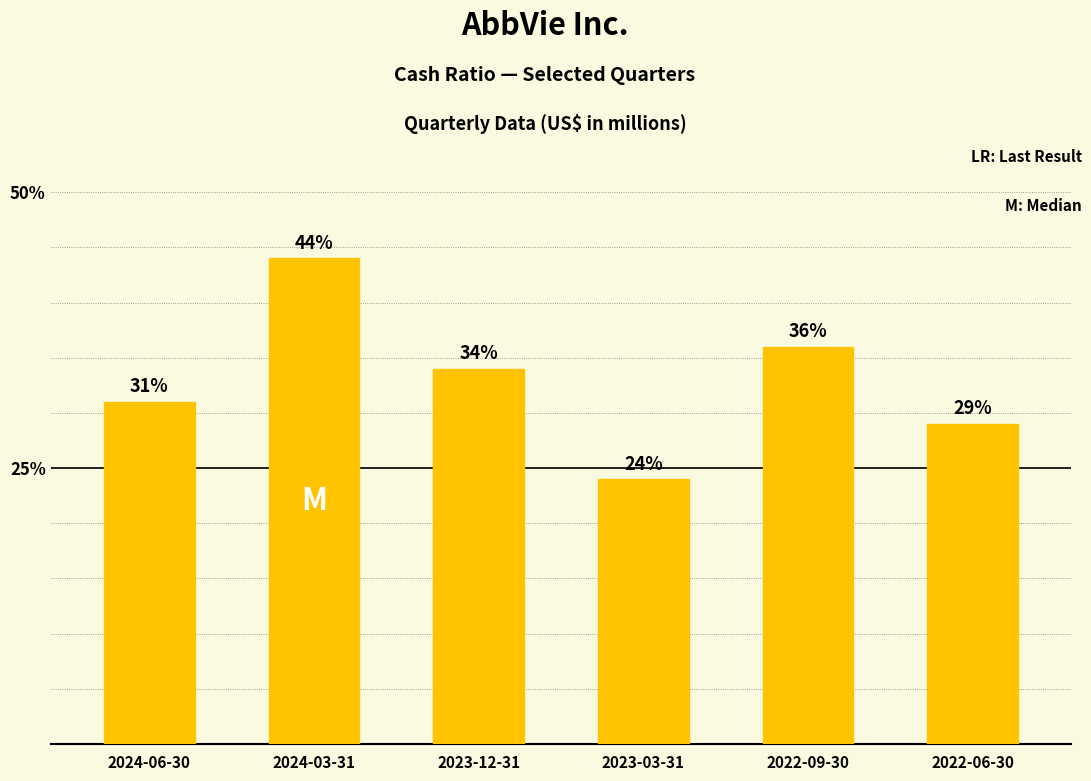

Read the value at 2022-09-30.

0.4